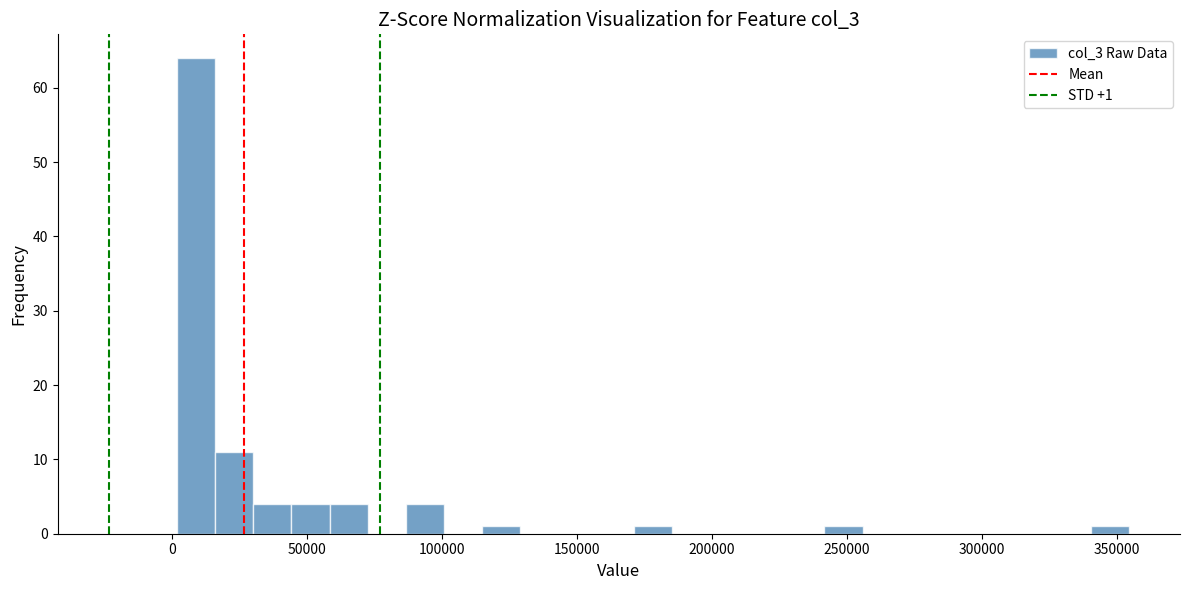

Read against the x-axis, roughly where is the centre of the tallest bar?

10000